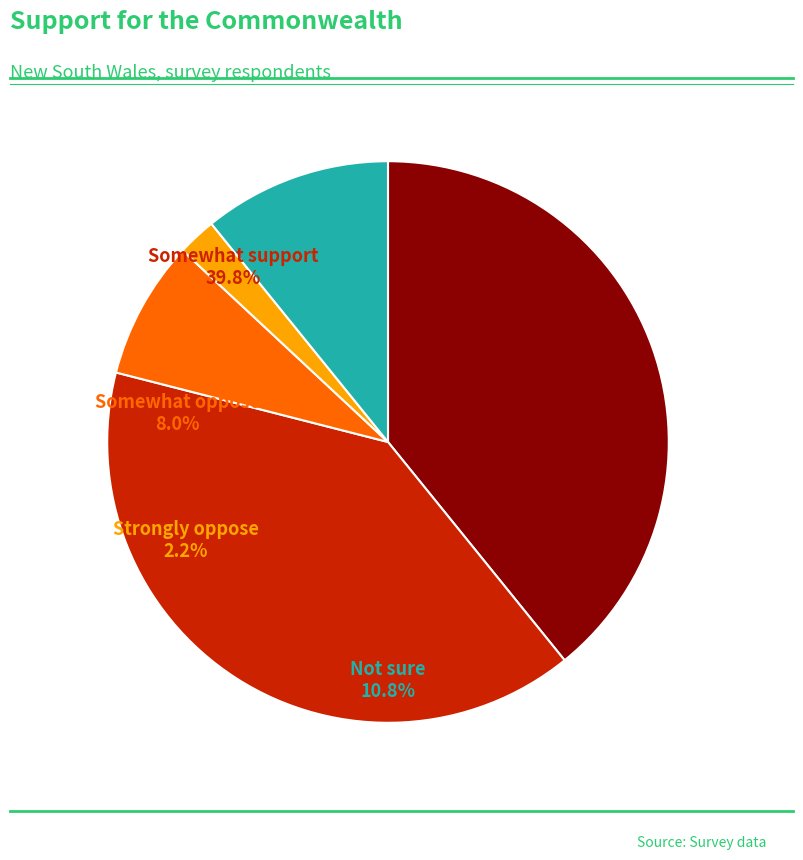

Combined, what portion of the pie is Strongly oppose and Somewhat support?

42.0%